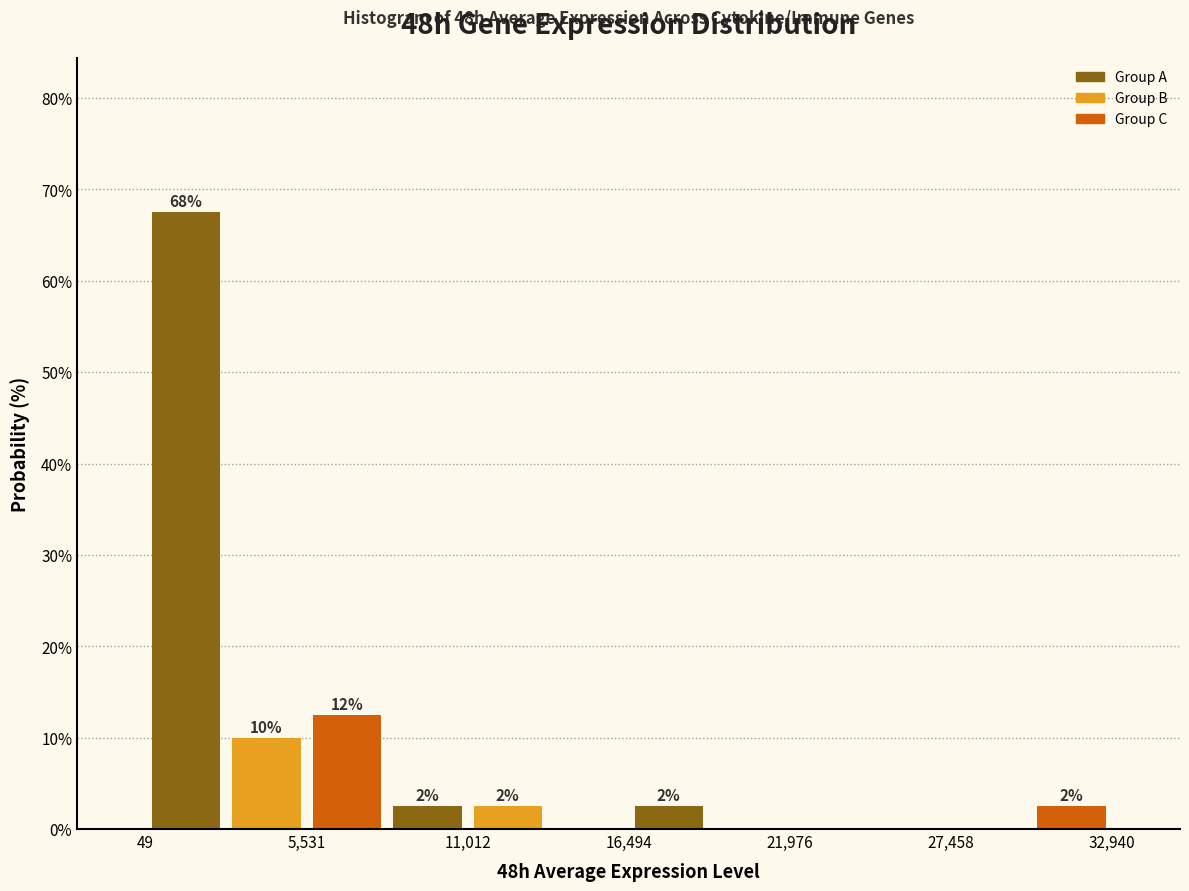

Around what value on the x-axis is the tallest bar? Give the approximate position of its centre, as read against the axis.

1000